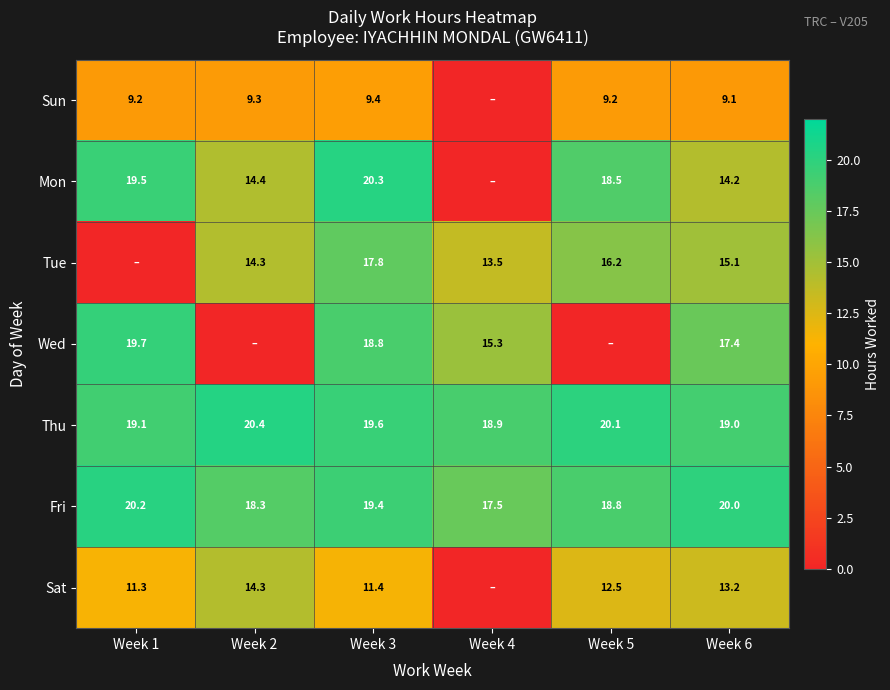

Which category has the highest value across all series?

Week 2